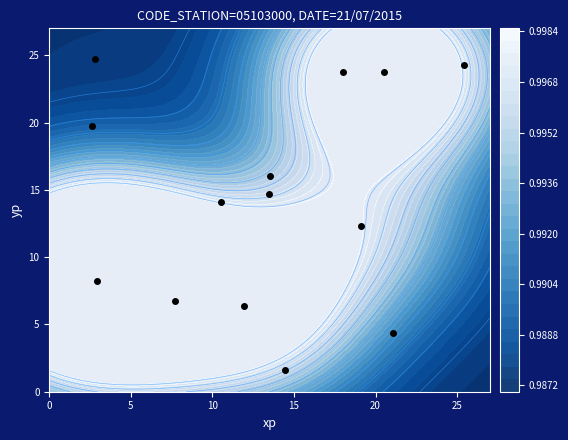

How many values are below 14?

6